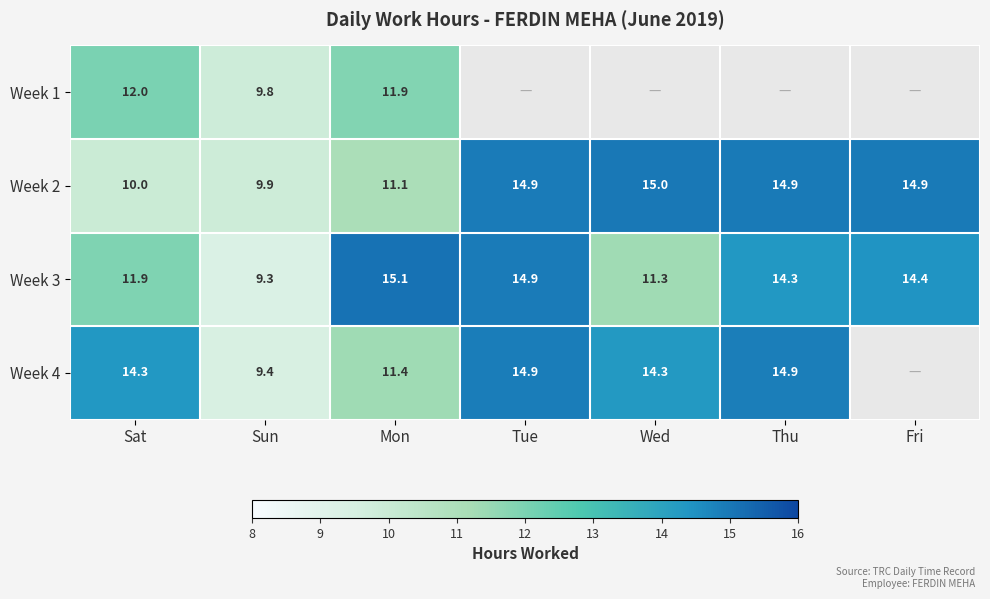

How many series are shown in this chart?

4